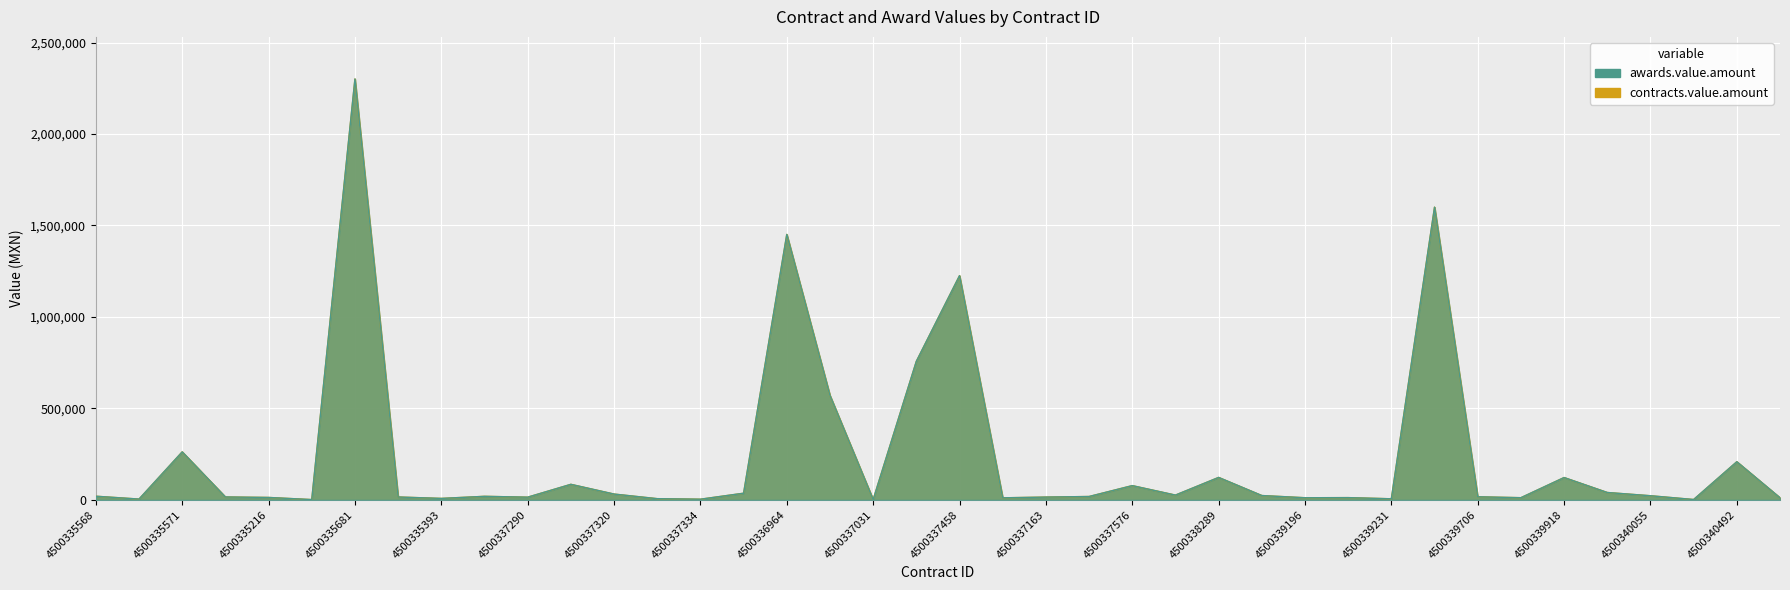

Where is contracts.value.amount nearest to the value 1151152?

4500337458